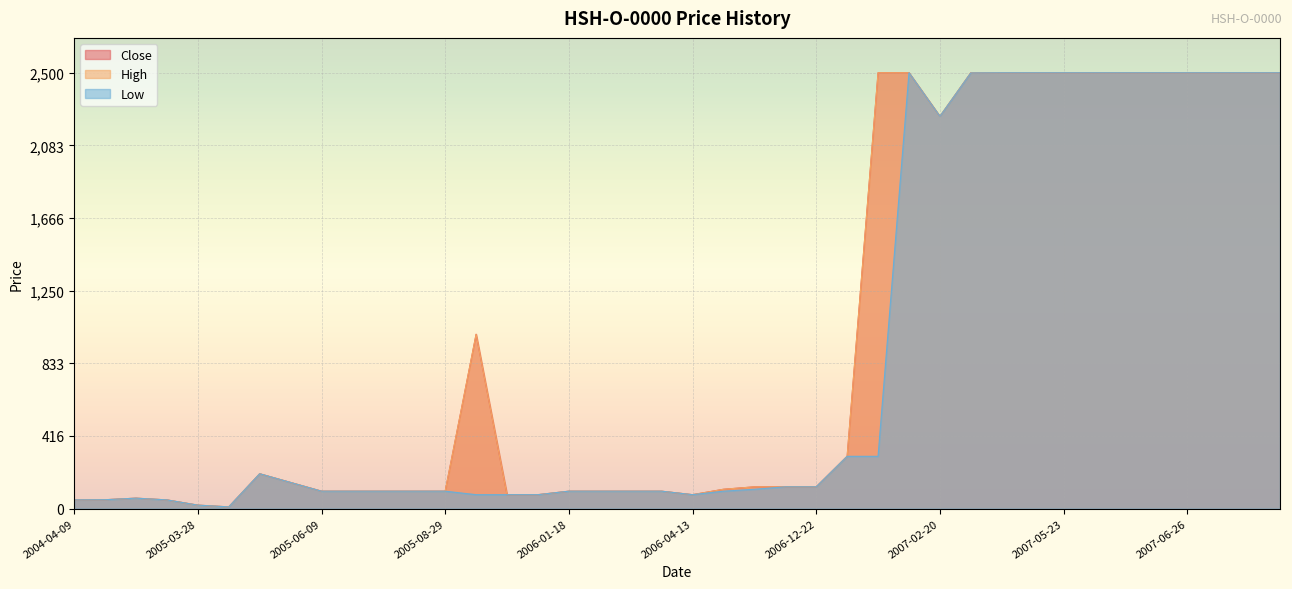

What is the sum of the Close values at 2005-06-10 and 2006-12-29?

400